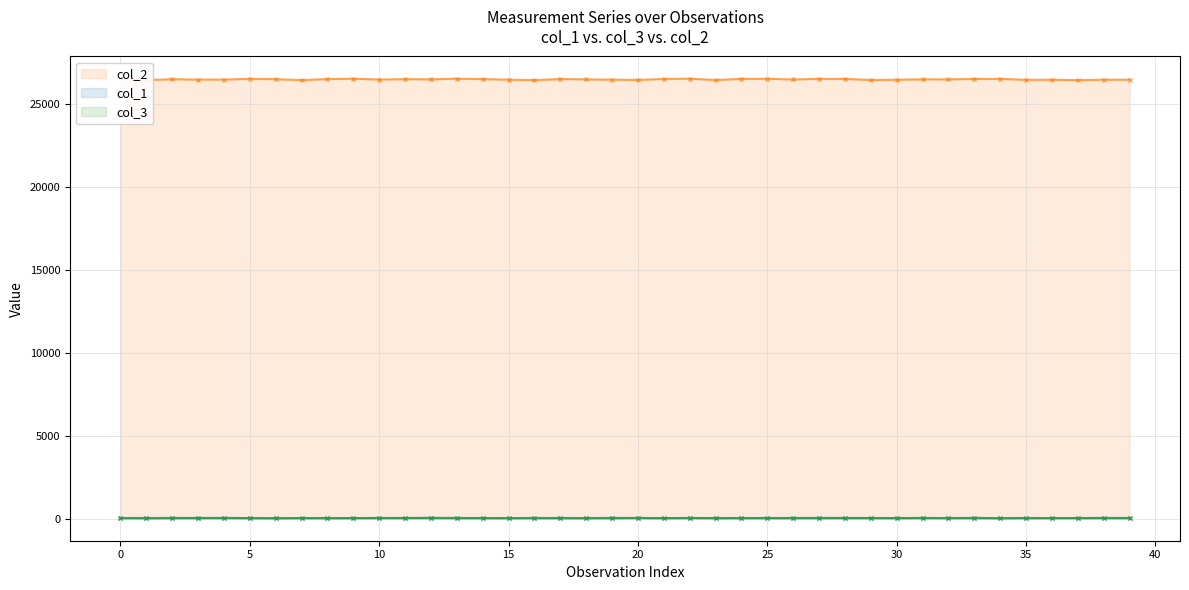

What is the total value across all series at 30?

26530.8